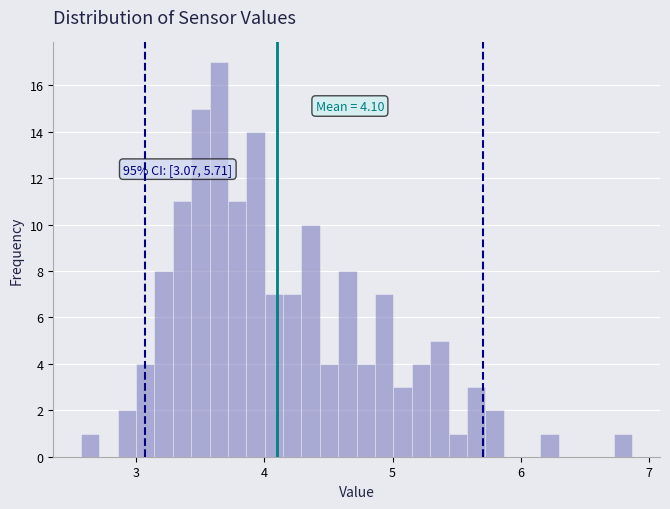

Around what value on the x-axis is the tallest bar? Give the approximate position of its centre, as read against the axis.

3.6